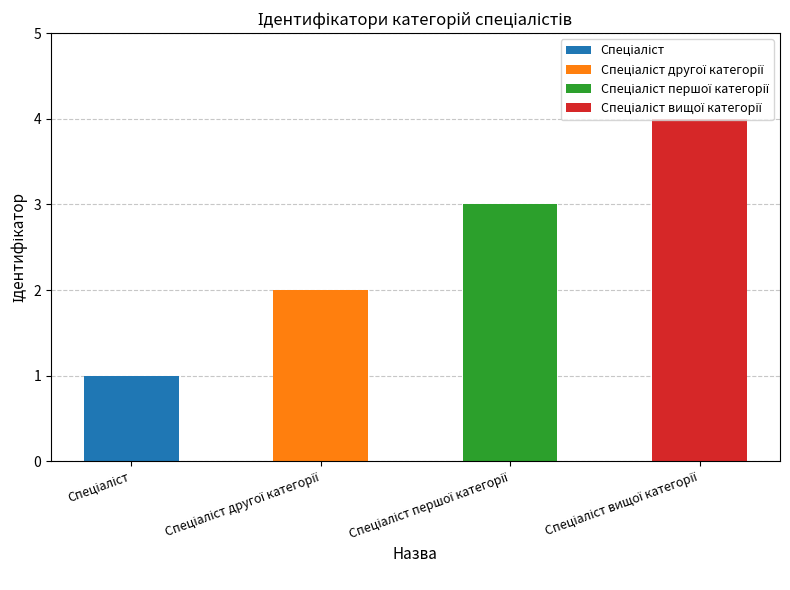

List the labels in order of value, largest first.

Спеціаліст вищої категорії, Спеціаліст першої категорії, Спеціаліст другої категорії, Спеціаліст